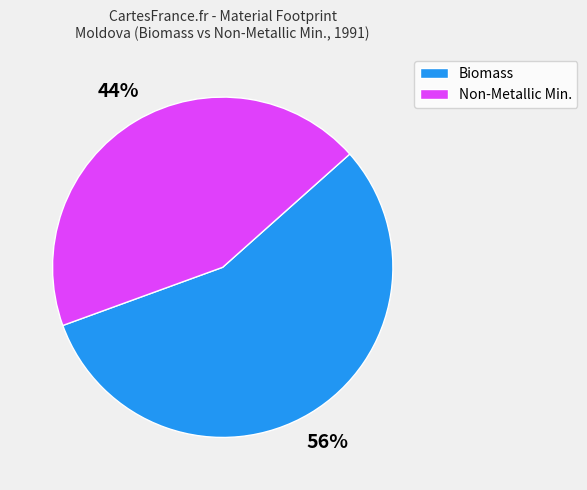

True or false: Non-Metallic Min. accounts for 44% of the total.

True